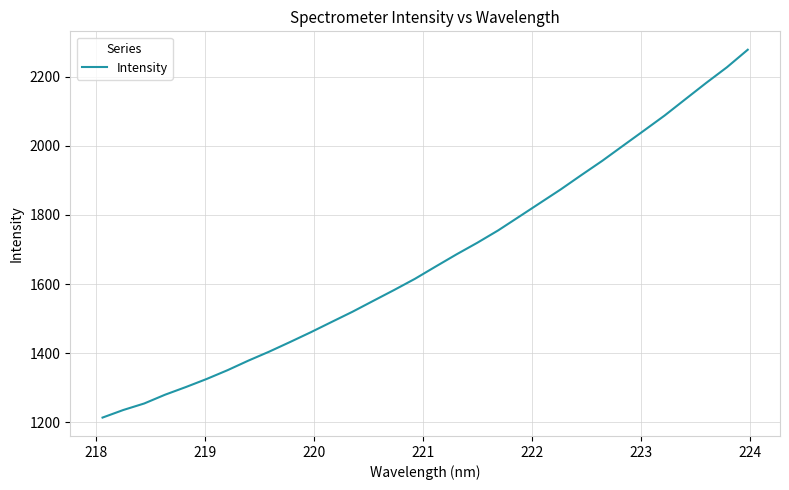

What is the smallest value displayed?

1214.0